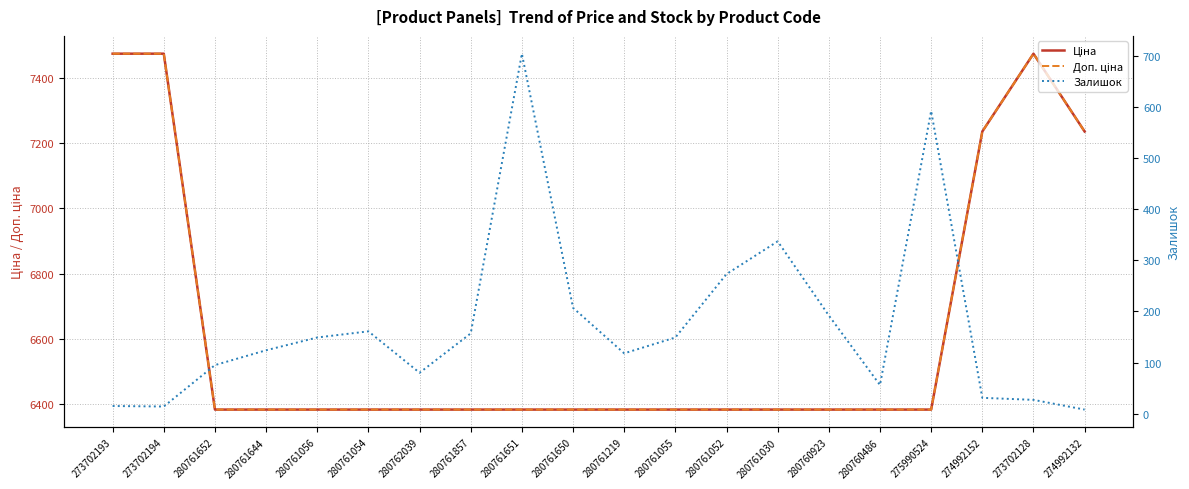

True or false: Доп. ціна and Залишок intersect in this chart.

False